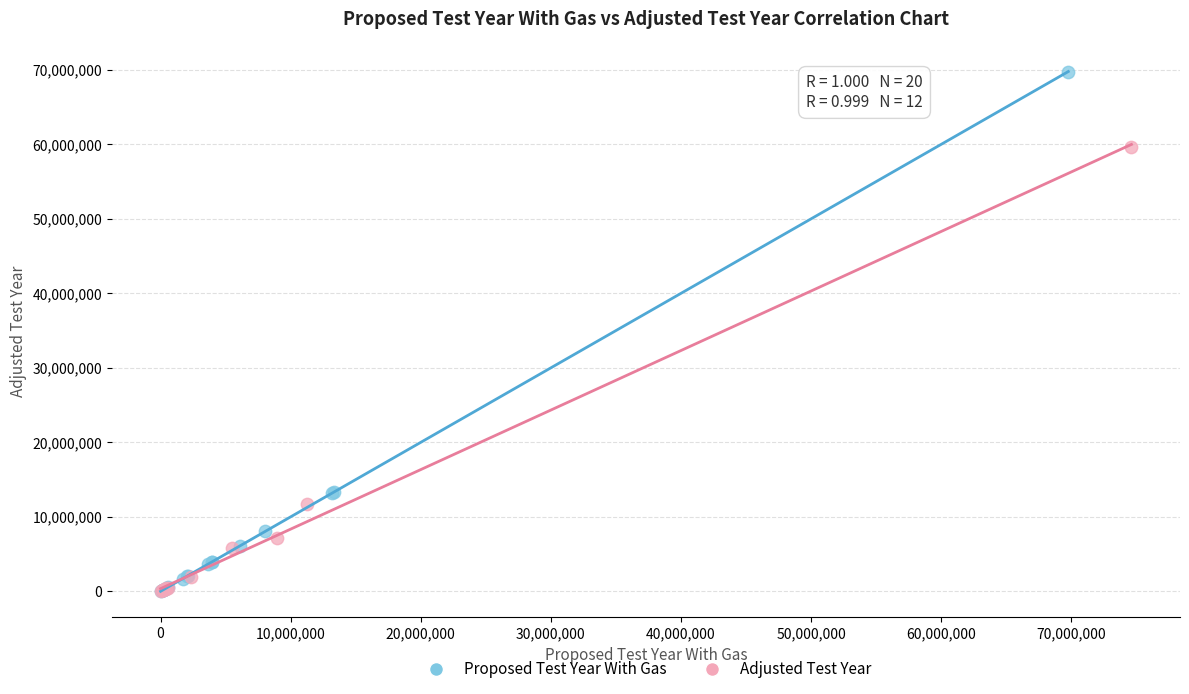

Which series has the widest spread of Y values?

Proposed Test Year With Gas